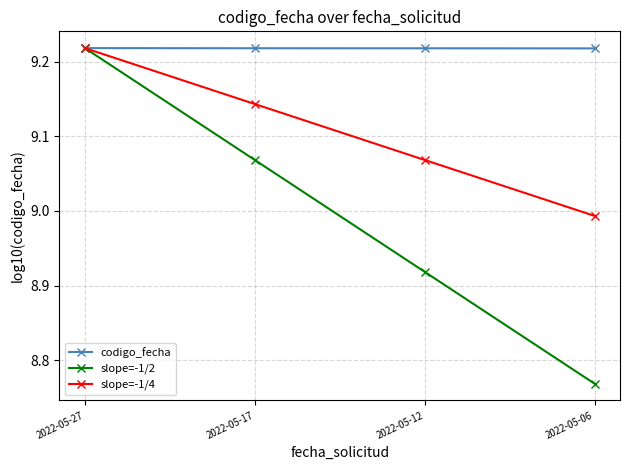

True or false: codigo_fecha has a value of 5.6 at 2022-05-17.

False